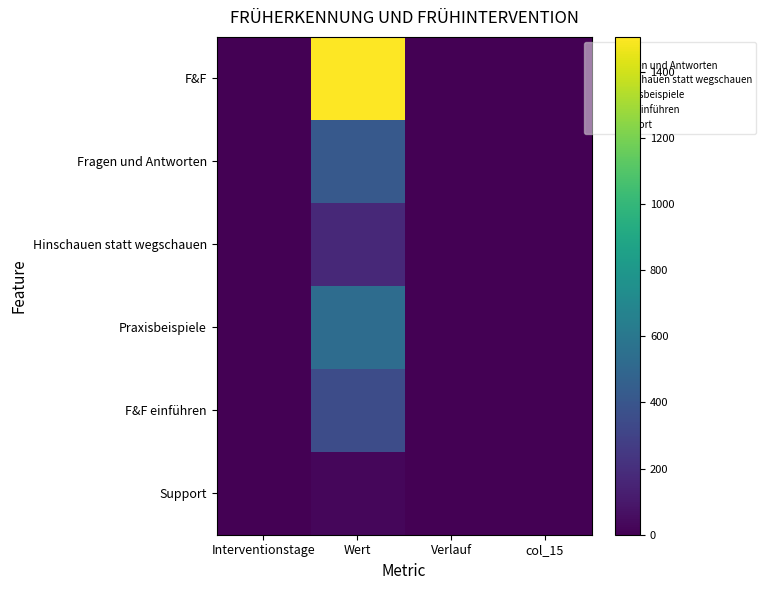

Reading left to right, extract all data points from this chart.

F&F: Interventionstage=0.6	Wert=1505.1	Verlauf=0.0	col_15=0.6
Fragen und Antworten: Interventionstage=0.2	Wert=422.8	Verlauf=0.1	col_15=0.2
Hinschauen statt wegschauen: Interventionstage=0.1	Wert=174.9	Verlauf=0.1	col_15=0.1
Praxisbeispiele: Interventionstage=0.2	Wert=532.0	Verlauf=0.2	col_15=0.2
F&F einführen: Interventionstage=0.1	Wert=349.9	Verlauf=-0.2	col_15=0.2
Support: Interventionstage=0.0	Wert=25.6	Verlauf=-0.1	col_15=0.0